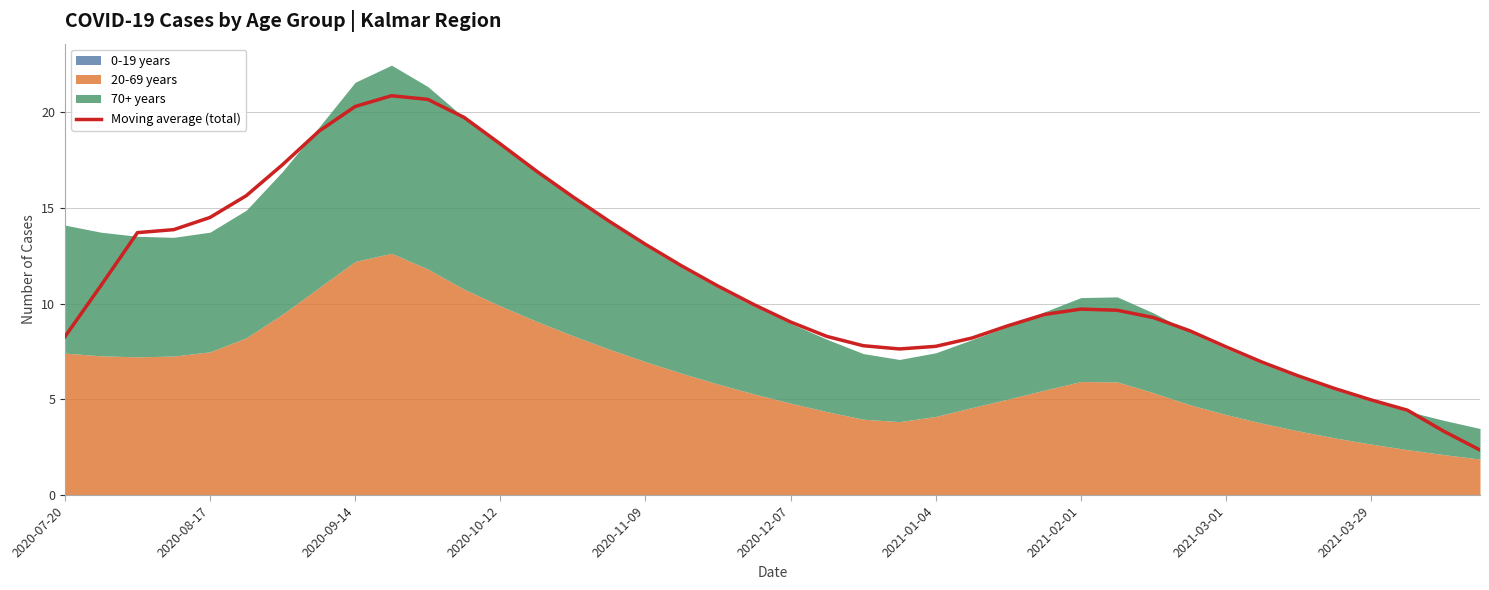

Read the value at 25.

8.2